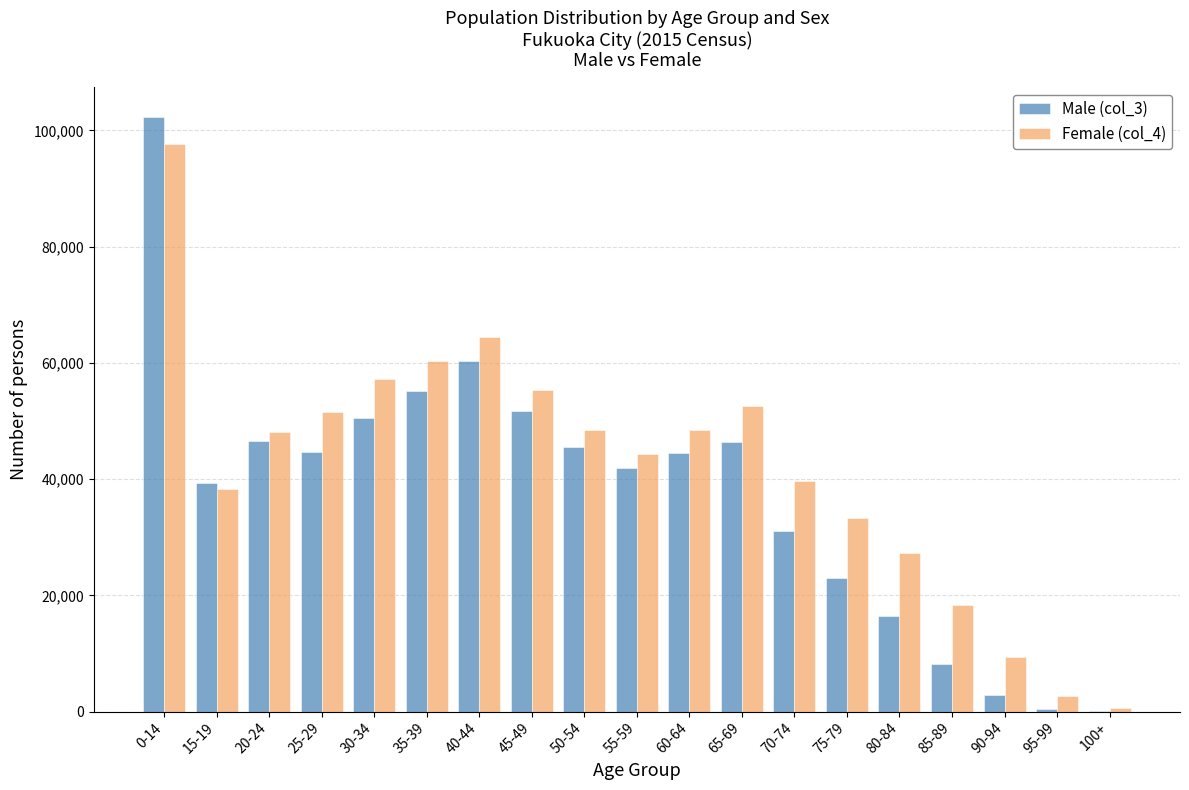

Which series has the largest total across all categories?

Female (col_4)